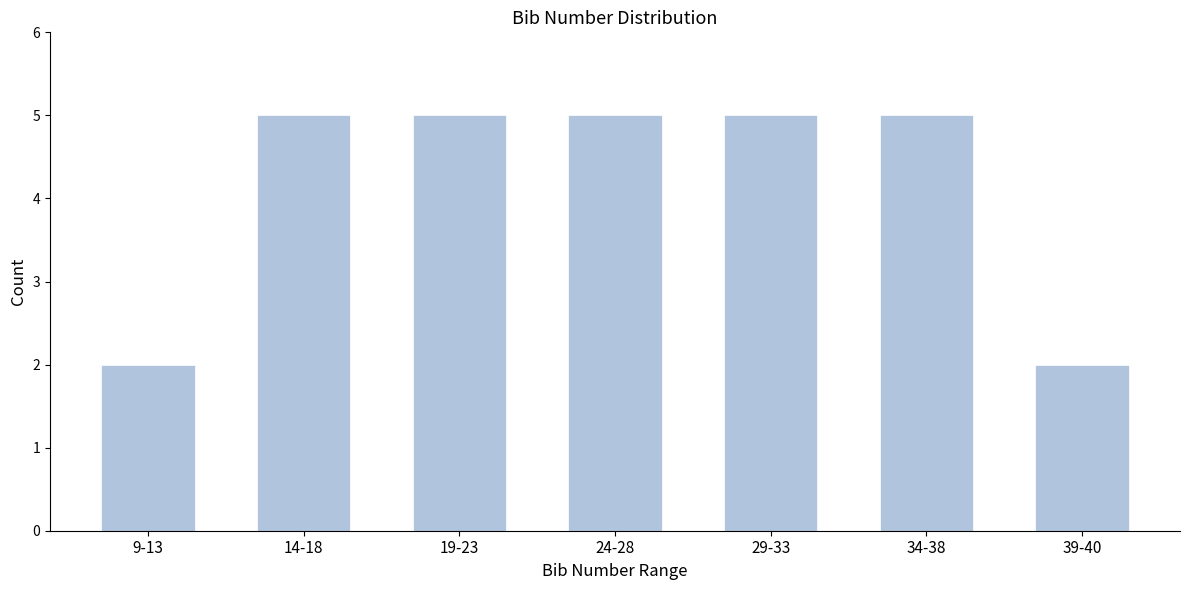

Reading left to right, list all the values displayed in this chart.

2	5	5	5	5	5	2